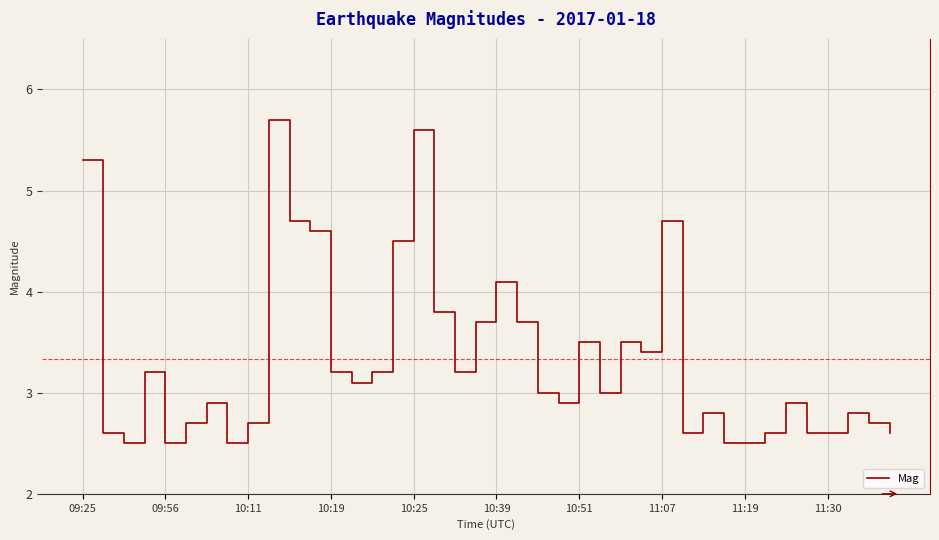

True or false: there are more than 0 points higher than both neighbors.

True